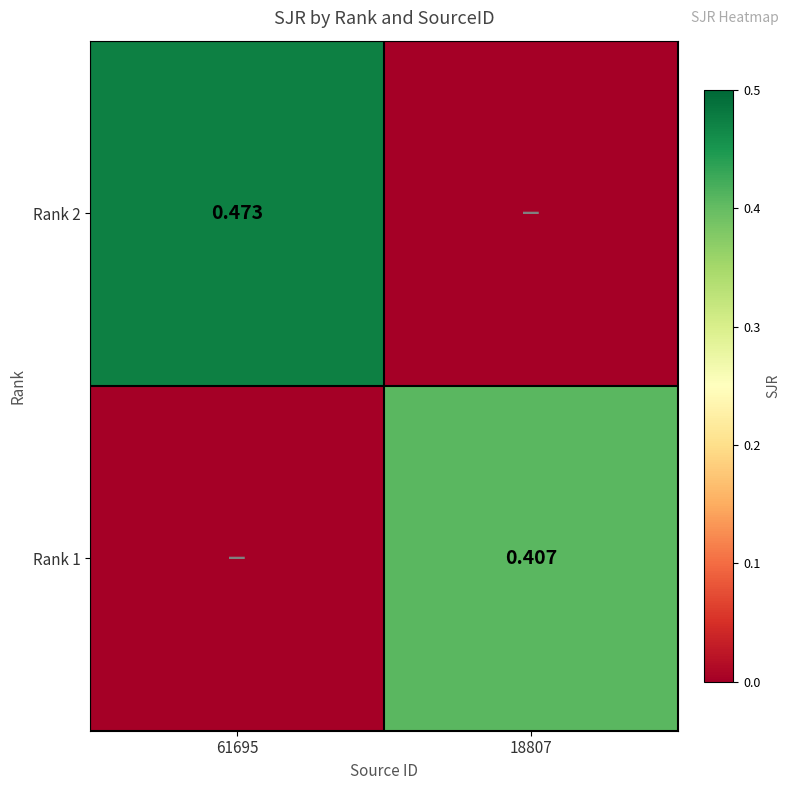

Is the value of Rank 1 at 18807 greater than the value of Rank 2 at 18807?

Yes